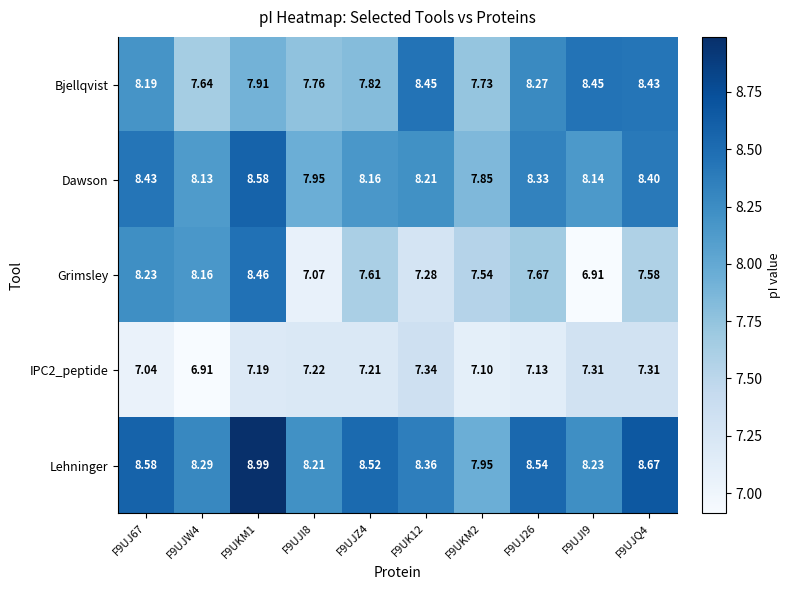

Is the value of Bjellqvist at F9UJI8 greater than the value of Grimsley at F9UJ67?

No